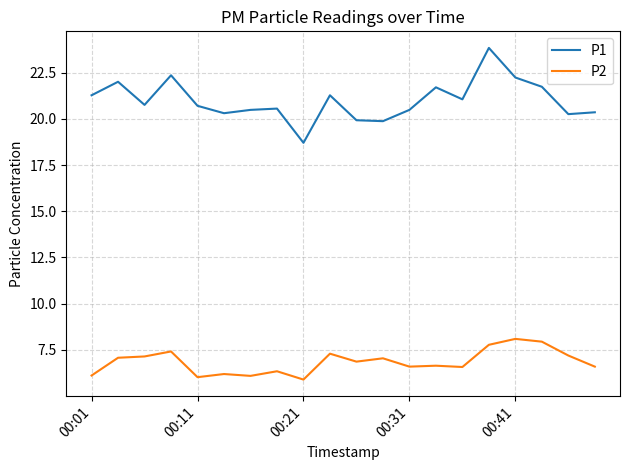

List the series in order of their overall mean, lowest first.

P2, P1